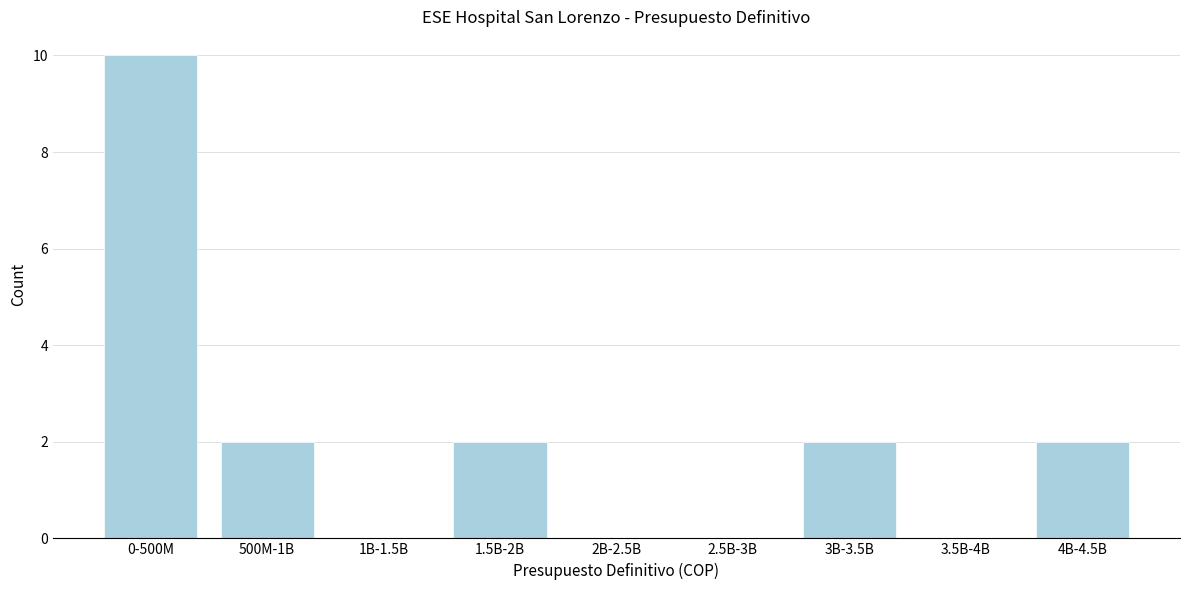

Reading left to right, transcribe all the data shown in this chart.

0-500M=10	500M-1B=2	1B-1.5B=0	1.5B-2B=2	2B-2.5B=0	2.5B-3B=0	3B-3.5B=2	3.5B-4B=0	4B-4.5B=2